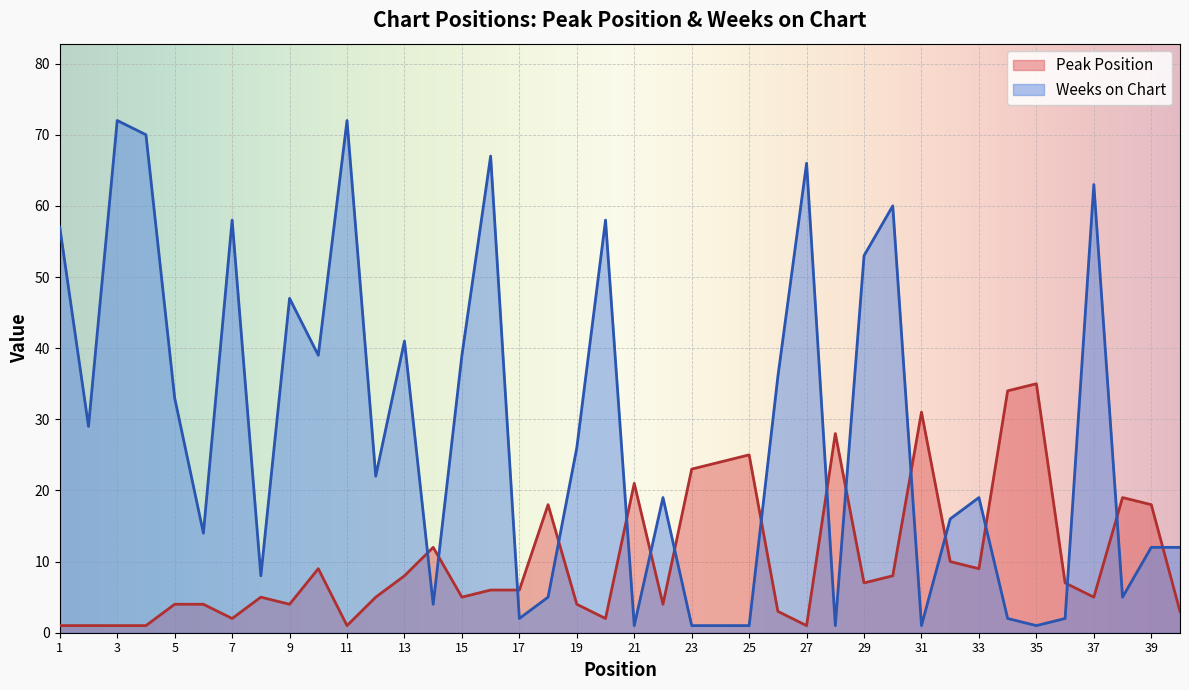

Rank the series by their average value, from highest to lowest.

Weeks on Chart, Peak Position